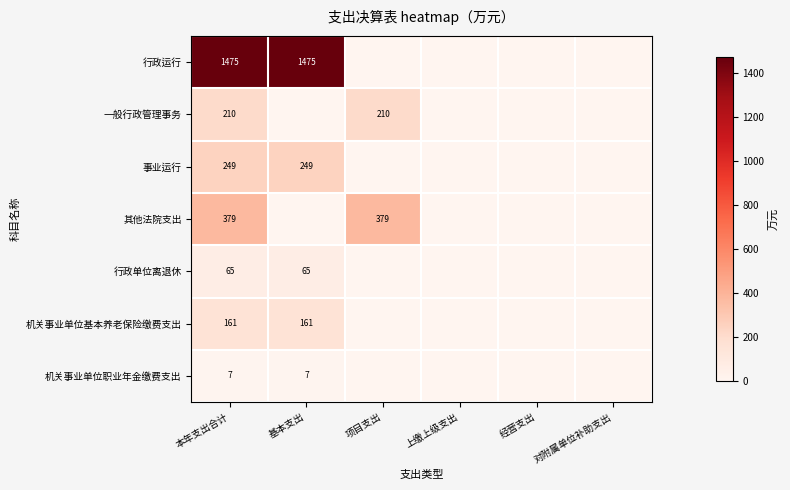

The 一般行政管理事务 series shows 345 at 本年支出合计. True or false?

False